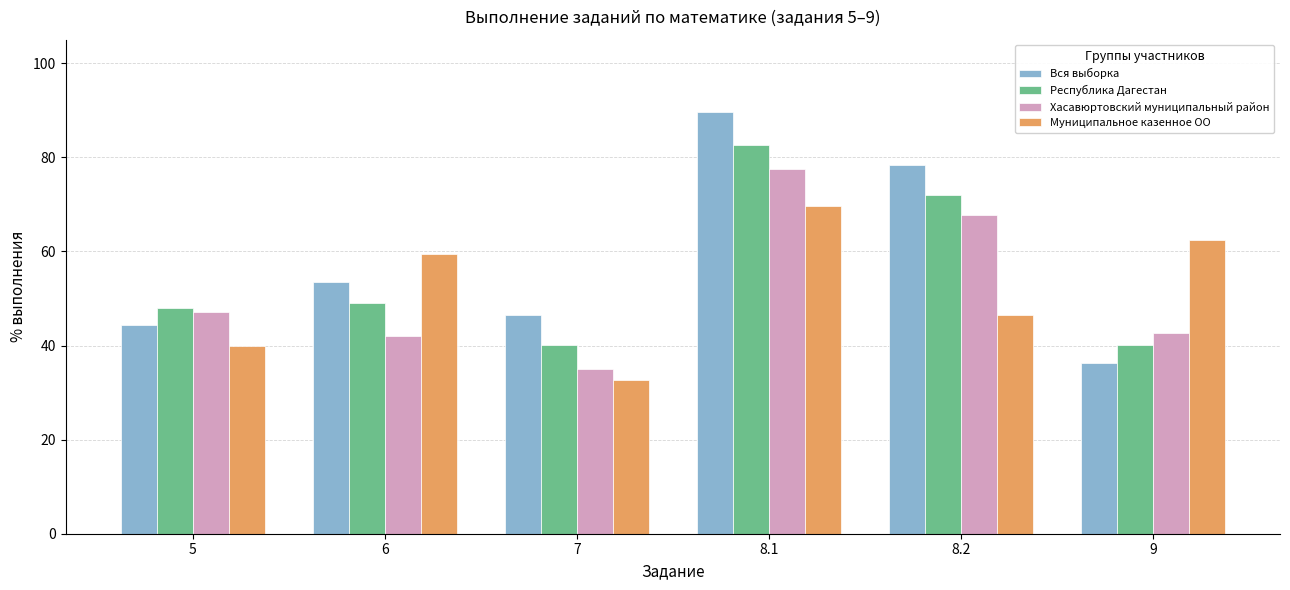

At how many categories does at least one series exceed 33?

6